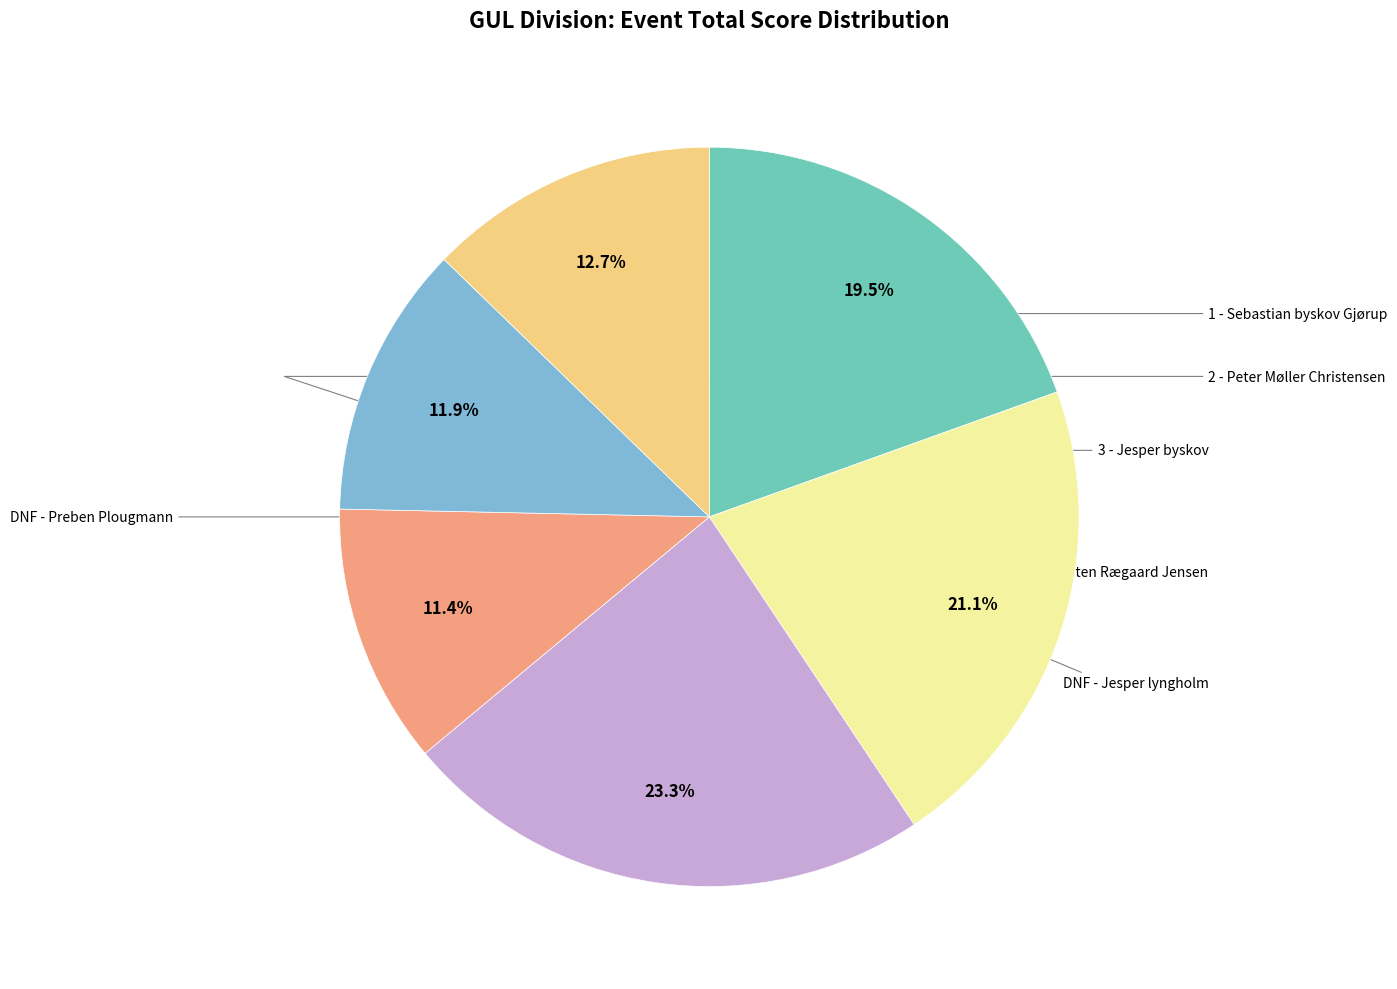

Is there a majority slice in this chart?

No